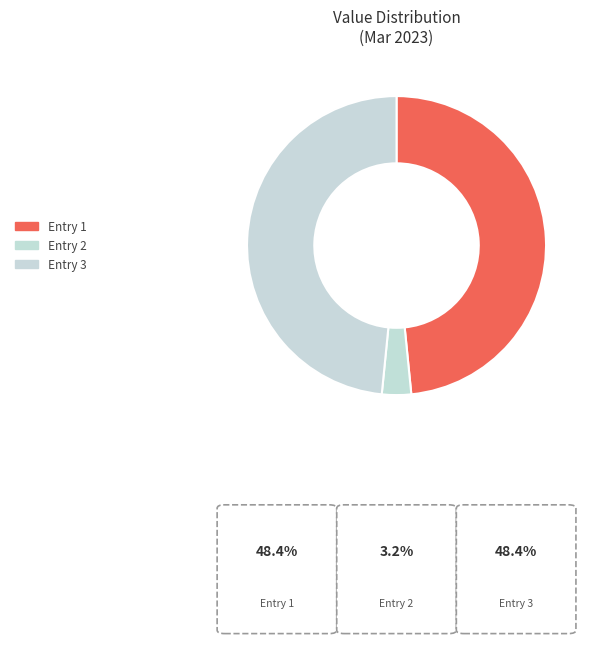

How many slices are in this pie chart?

3